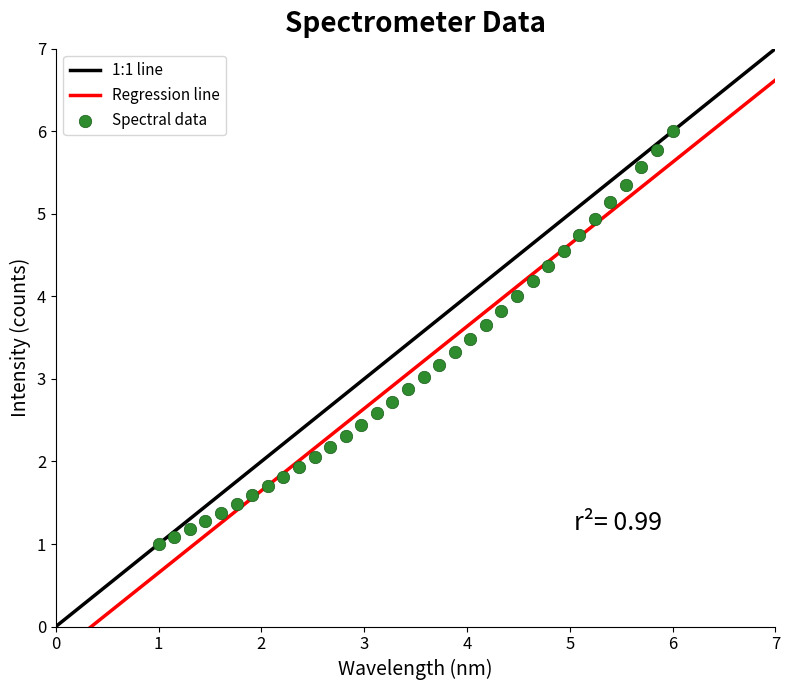

What is the range of X values (max minus min)?

5.0